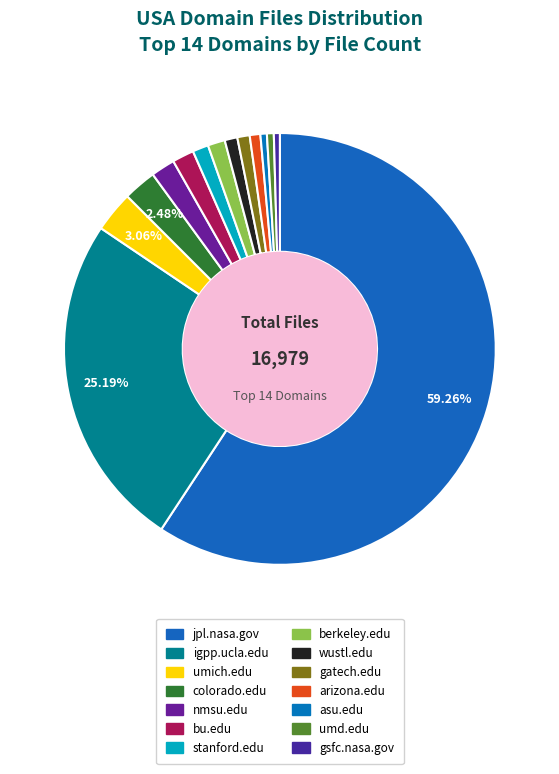

To the nearest percent, what is the combined percentage of bu.edu and umd.edu?

2%